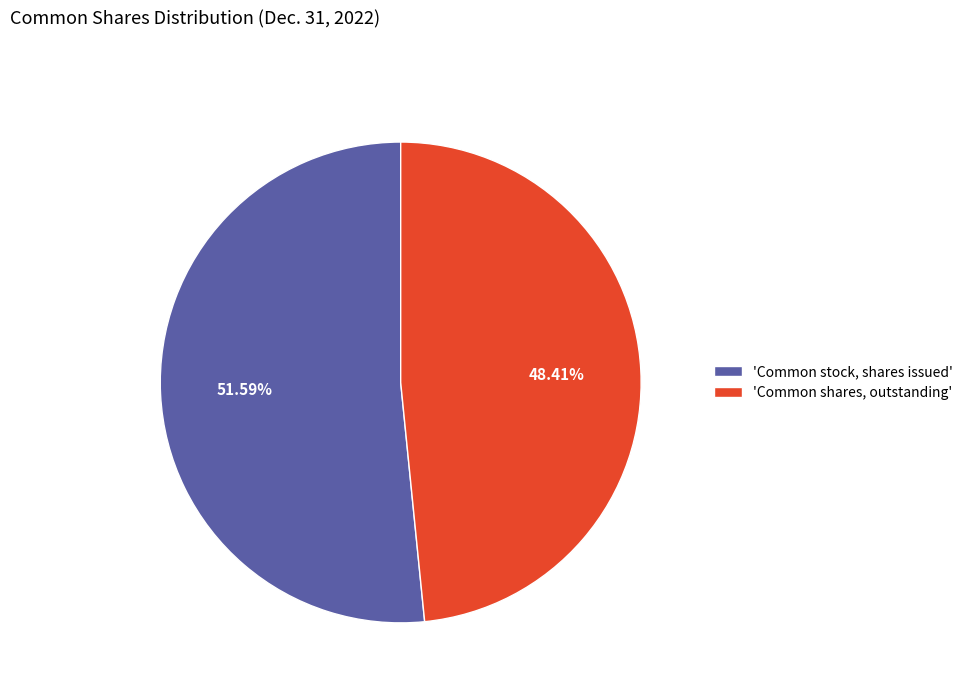

Combined, do 'Common shares, outstanding' and 'Common stock, shares issued' account for over 50%?

Yes